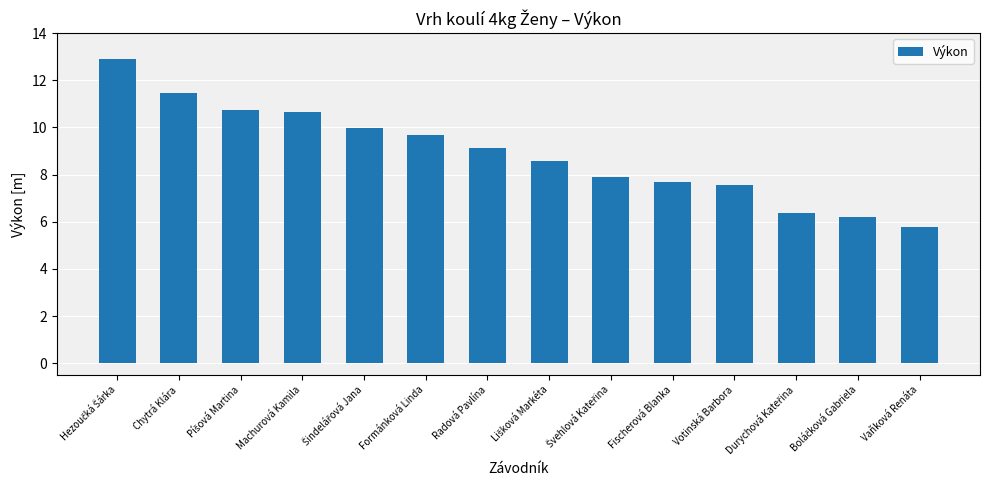

The value at Chytrá Klára is 7.8. True or false?

False